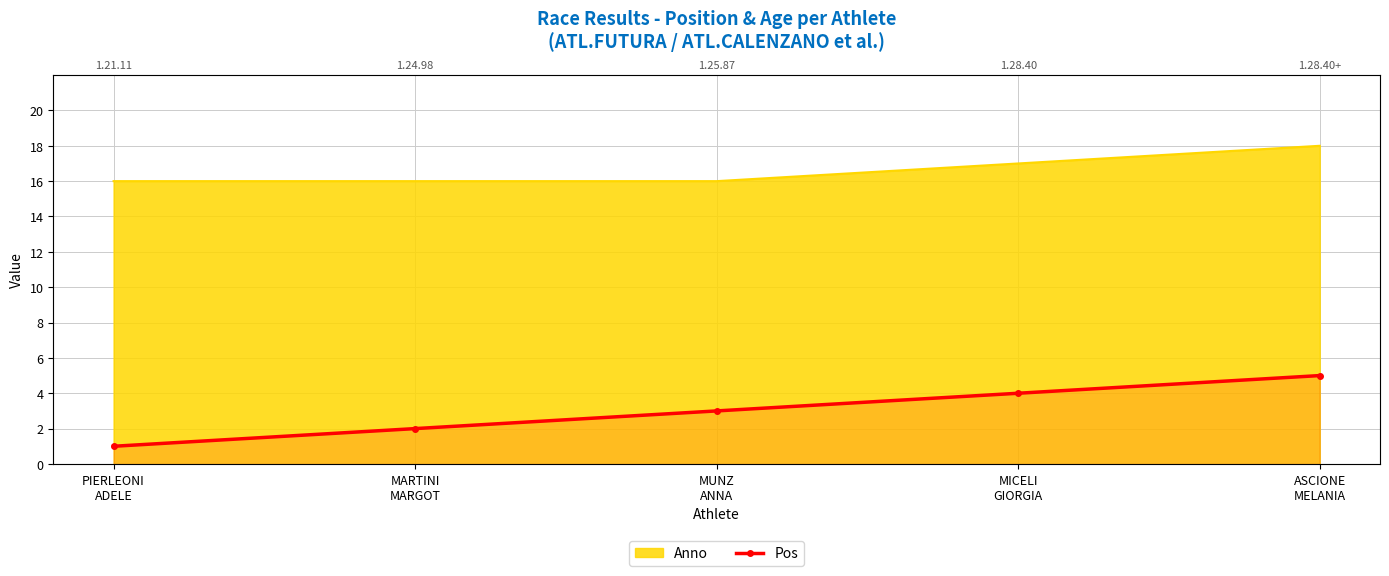

Which label corresponds to the largest value in the chart?

ASCIONE
MELANIA